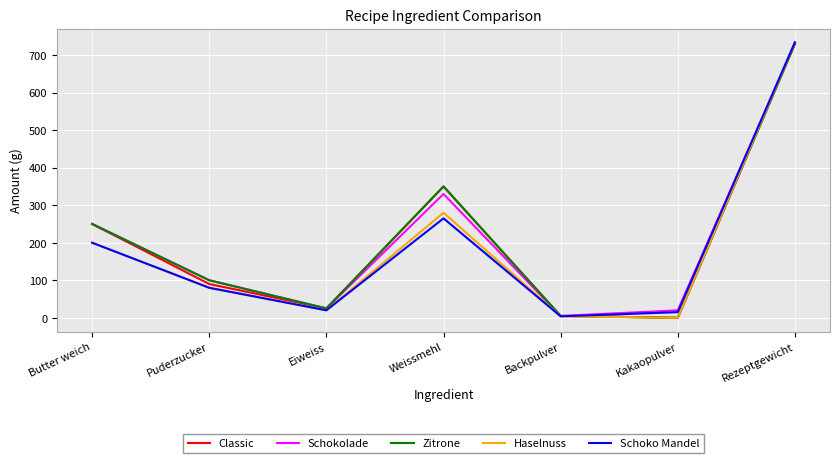

What is the total value across all series at Eiweiss?

115